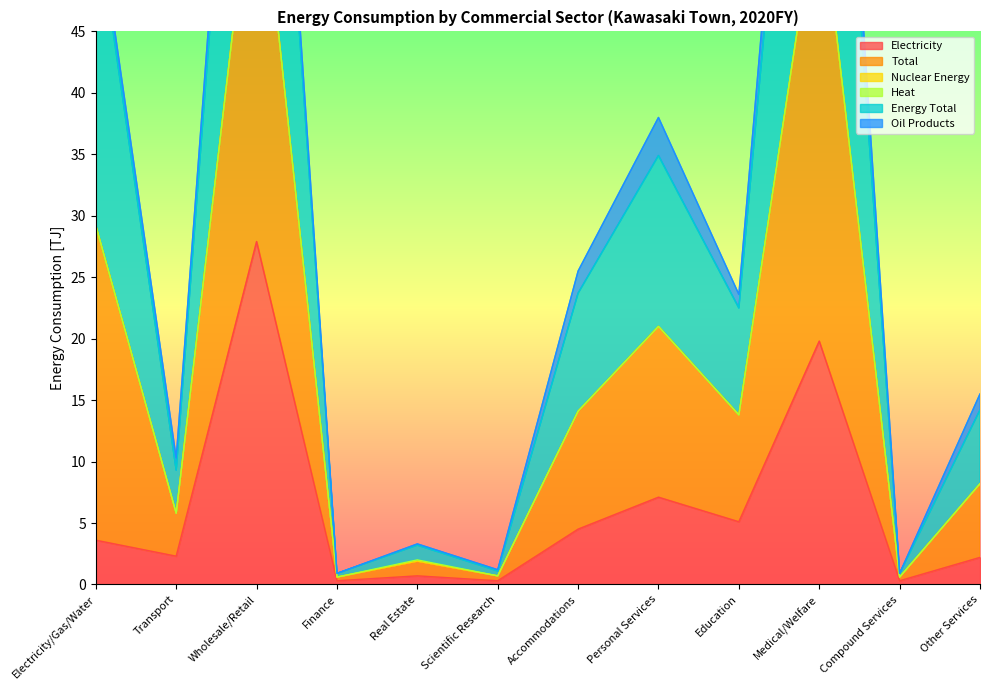

True or false: Electricity and Energy Total cross at least once.

False